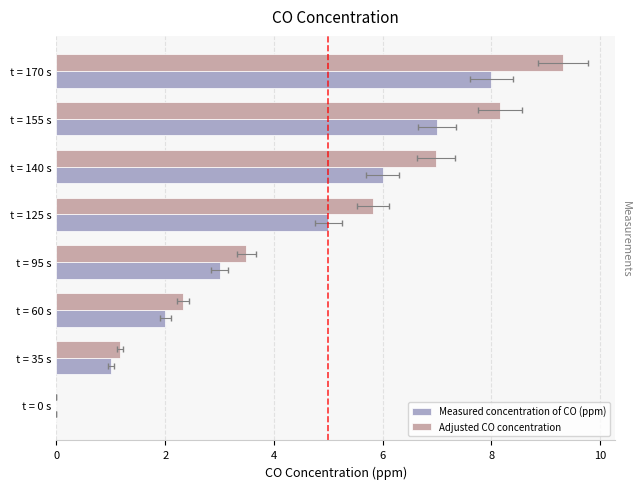

Is it true that Measured concentration of CO (ppm) equals 1.0 at t = 35 s?

True